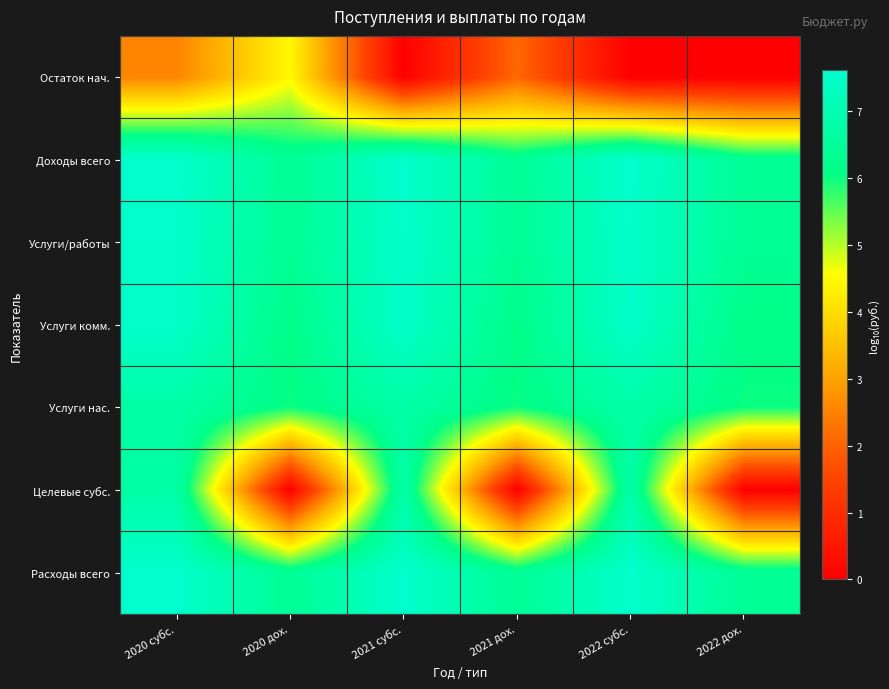

Reading right to left, what are all the values shown in this chart?

Остаток нач.: 2022 дох.=0.0	2022 субс.=0.0	2021 дох.=2.1	2021 субс.=0.0	2020 дох.=4.5	2020 субс.=2.5
Доходы всего: 2022 дох.=6.4	2022 субс.=7.6	2021 дох.=6.4	2021 субс.=7.6	2020 дох.=6.4	2020 субс.=7.6
Услуги/работы: 2022 дох.=6.4	2022 субс.=7.5	2021 дох.=6.4	2021 субс.=7.5	2020 дох.=6.4	2020 субс.=7.5
Услуги комм.: 2022 дох.=6.1	2022 субс.=7.5	2021 дох.=6.1	2021 субс.=7.5	2020 дох.=6.1	2020 субс.=7.5
Услуги нас.: 2022 дох.=6.0	2022 субс.=6.8	2021 дох.=6.0	2021 субс.=6.8	2020 дох.=6.0	2020 субс.=6.7
Целевые субс.: 2022 дох.=0.0	2022 субс.=6.8	2021 дох.=0.0	2021 субс.=6.8	2020 дох.=0.0	2020 субс.=6.7
Расходы всего: 2022 дох.=6.4	2022 субс.=7.6	2021 дох.=6.4	2021 субс.=7.6	2020 дох.=6.4	2020 субс.=7.6